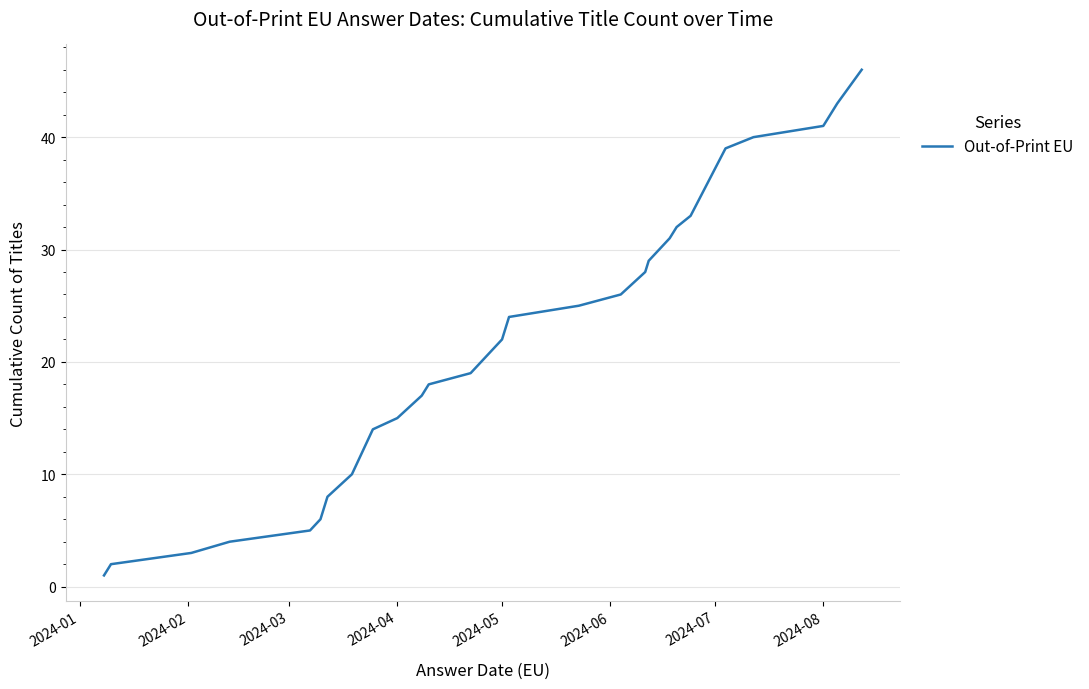

Reading right to left, transcribe all the data shown in this chart.

46	43	41	40	39	33	32	31	29	28	26	25	24	22	20	19	18	17	15	14	10	8	7	6	5	4	3	2	1